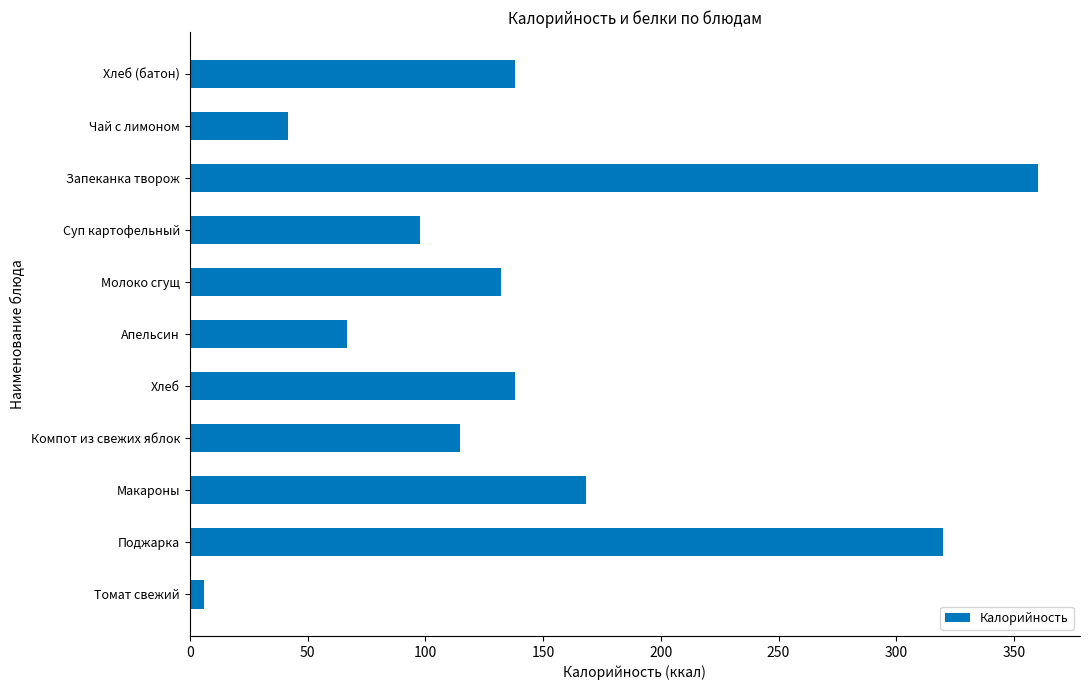

What is the difference between the values at Хлеб (батон) and Запеканка творож?

222.1